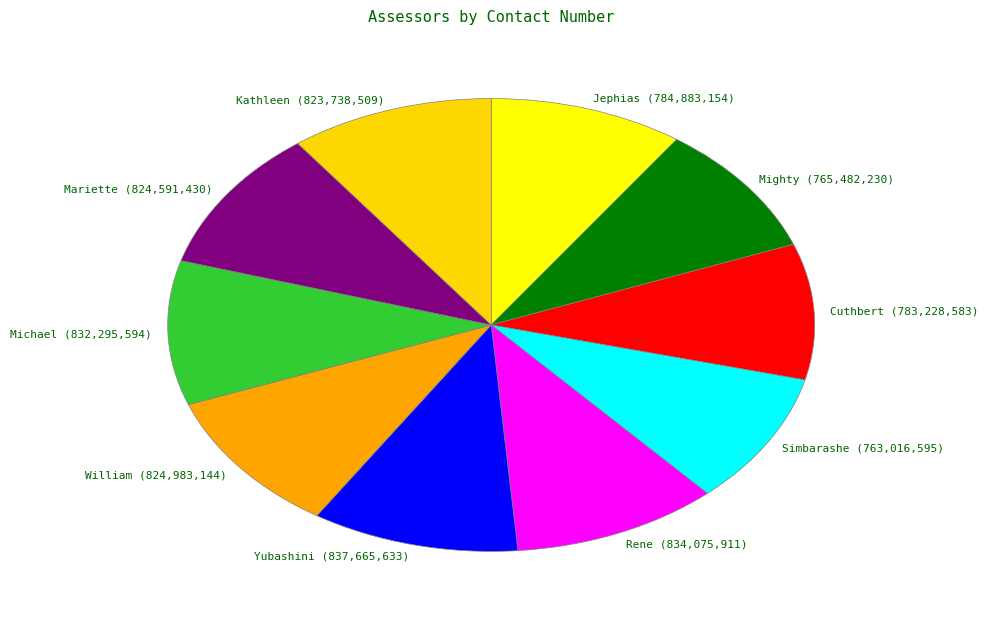

Is there any slice that represents more than half of the pie?

No